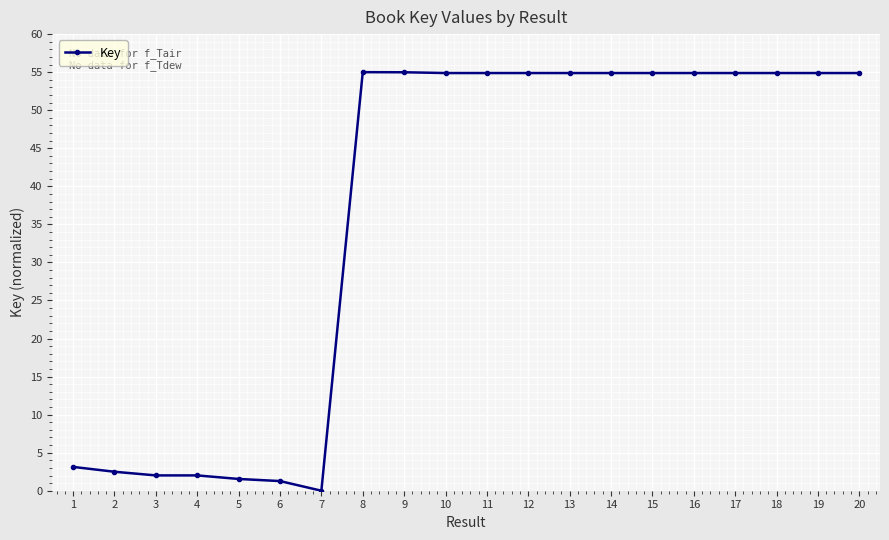

What is the sum of all values?

726.2